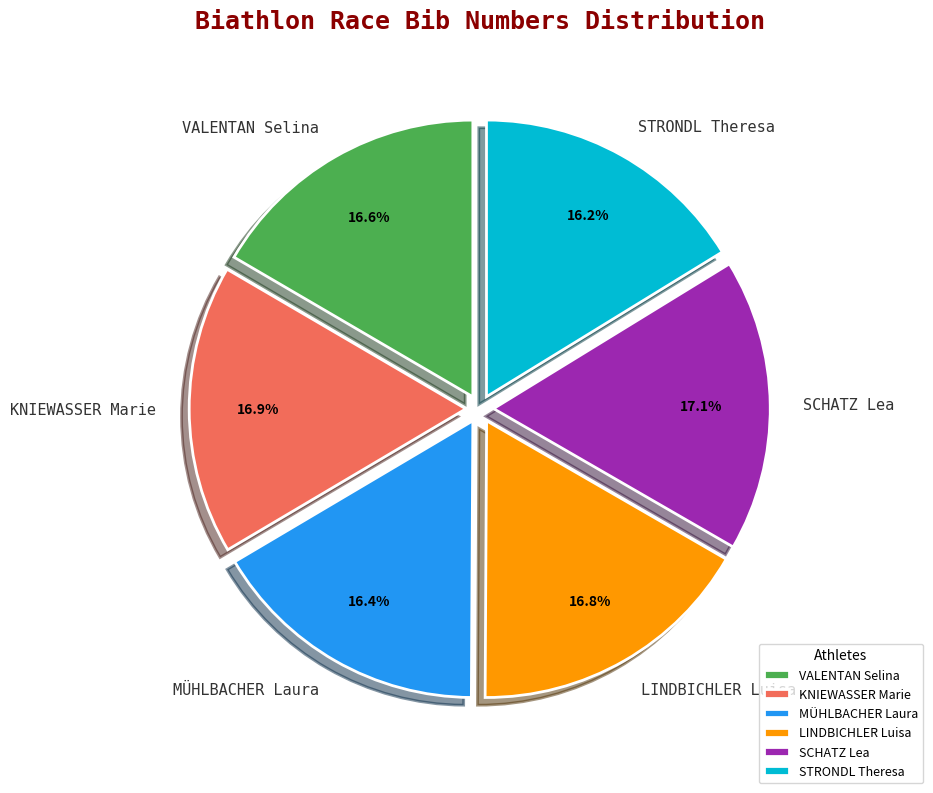

Is there a majority slice in this chart?

No